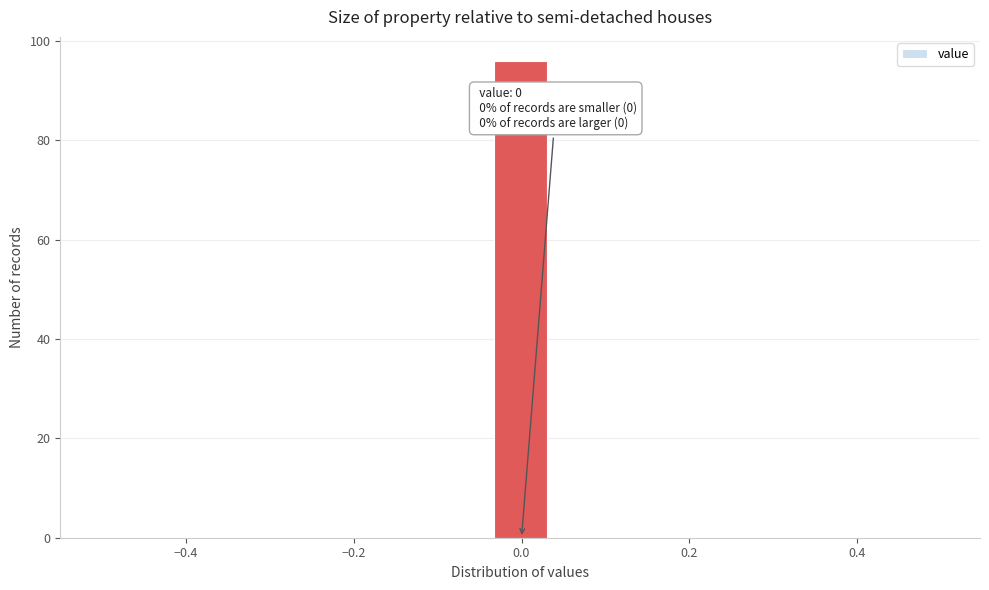

Read against the x-axis, roughly where is the centre of the tallest bar?

0.00